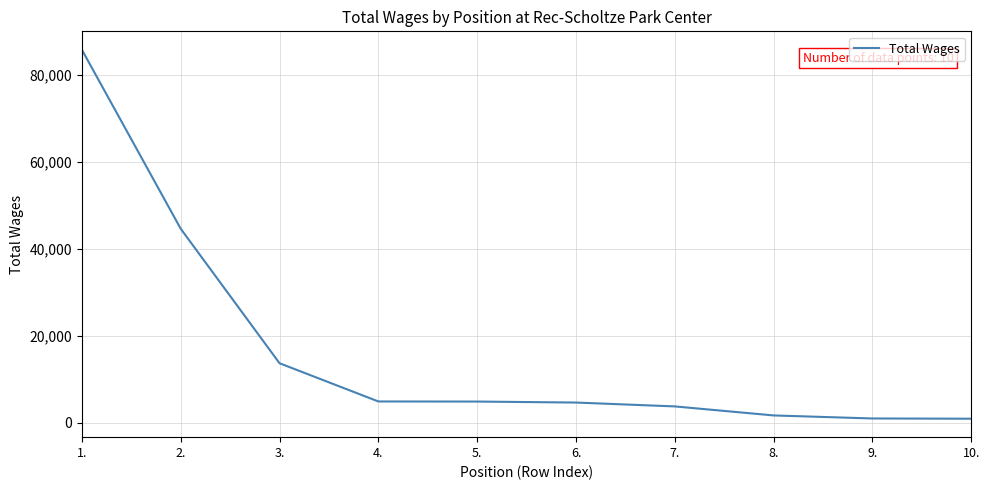

What is the greatest value displayed?

85859